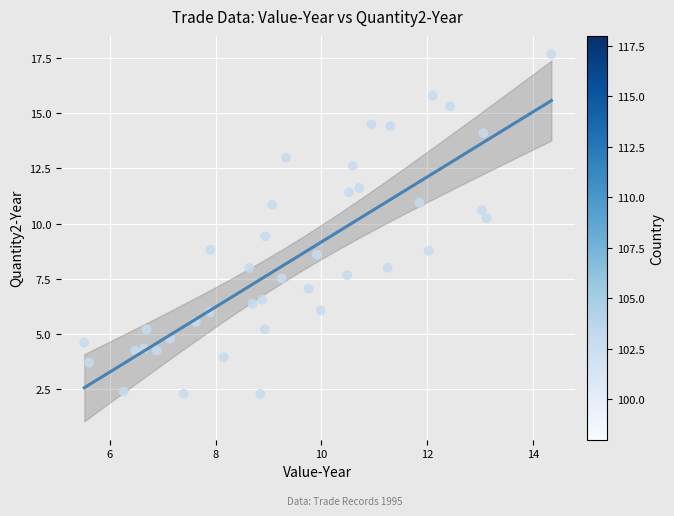

What is the range of Y values (max minus min)?

15.4